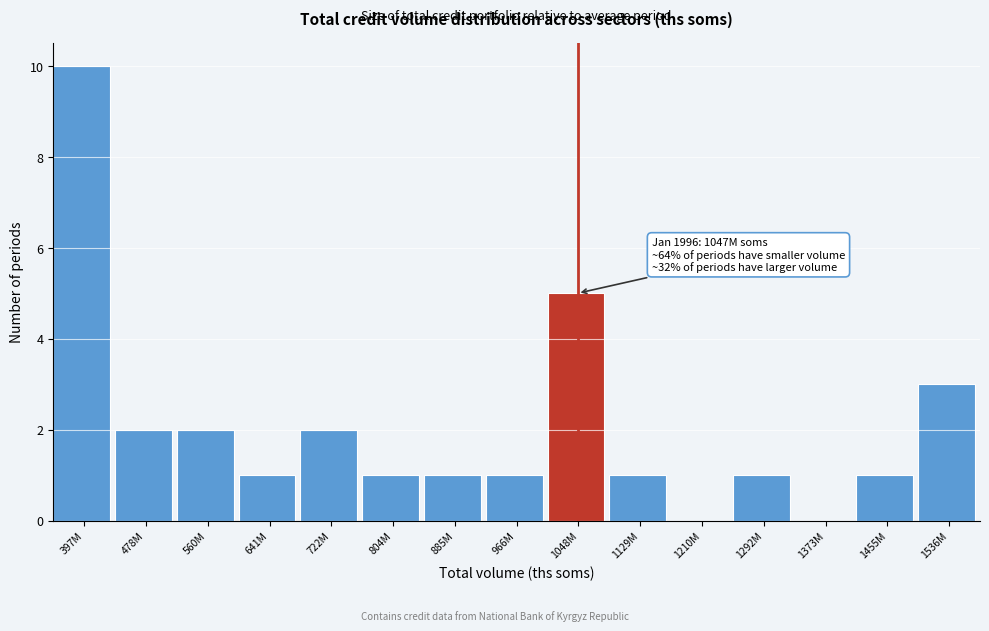

Reading left to right, transcribe all the data shown in this chart.

397M=10	478M=2	560M=2	641M=1	722M=2	804M=1	885M=1	966M=1	1048M=5	1129M=1	1210M=0	1292M=1	1373M=0	1455M=1	1536M=3